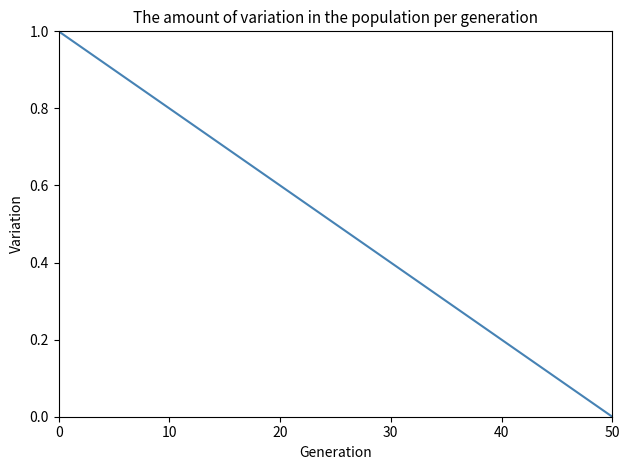

What is the difference between the maximum and minimum values?

1.0